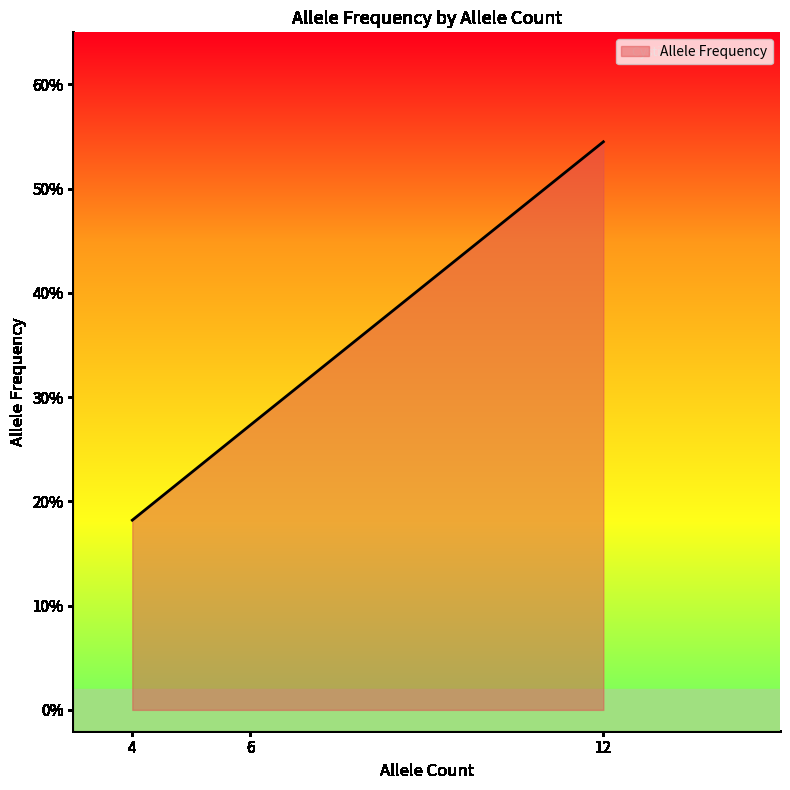

What is the sum of all values?

1.0